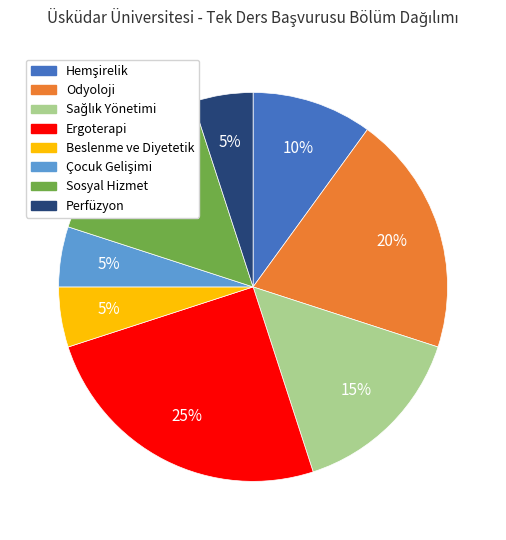

Is it true that Sosyal Hizmet is 6% of the pie?

False